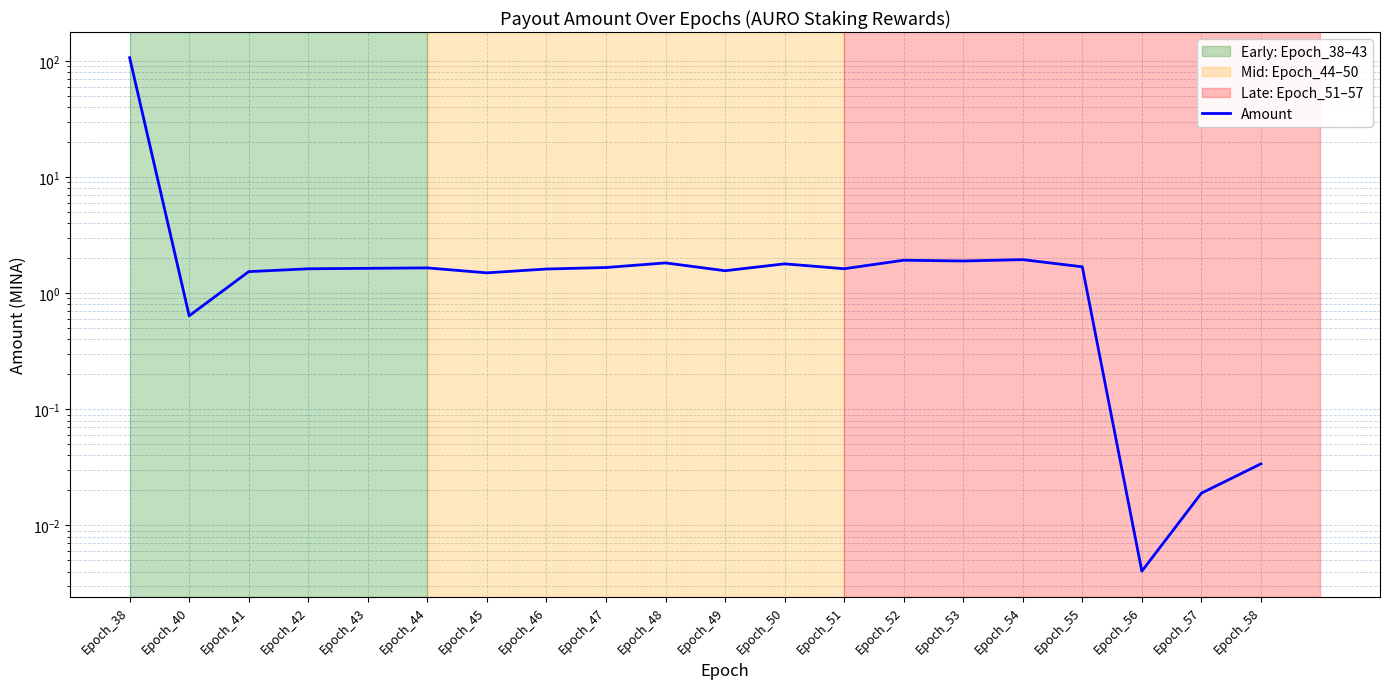

Where is the first local maximum?

Epoch_44